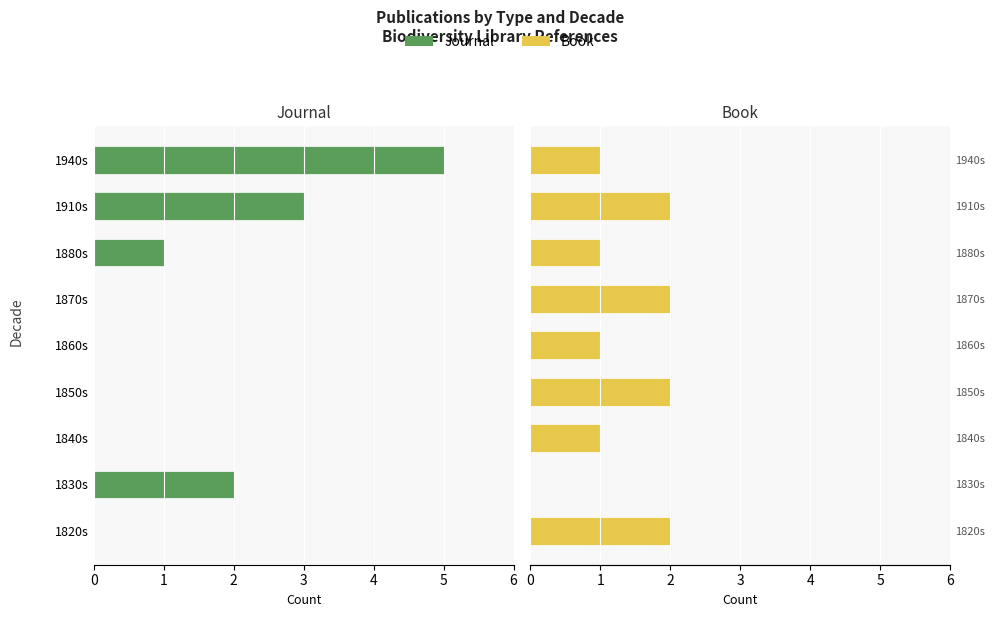

How many groups of bars are there?

9